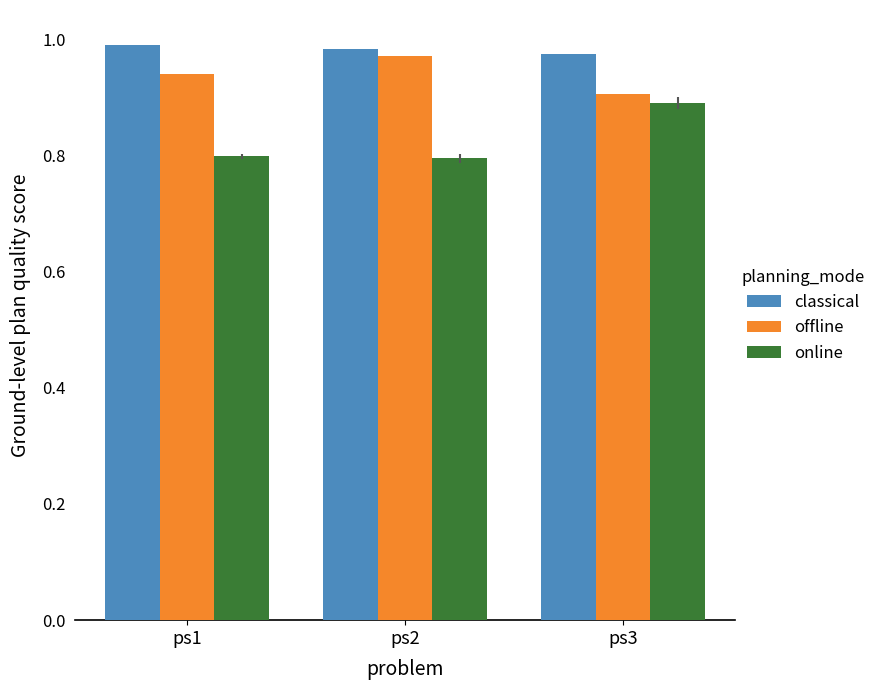

At how many categories does at least one series exceed 0?

3